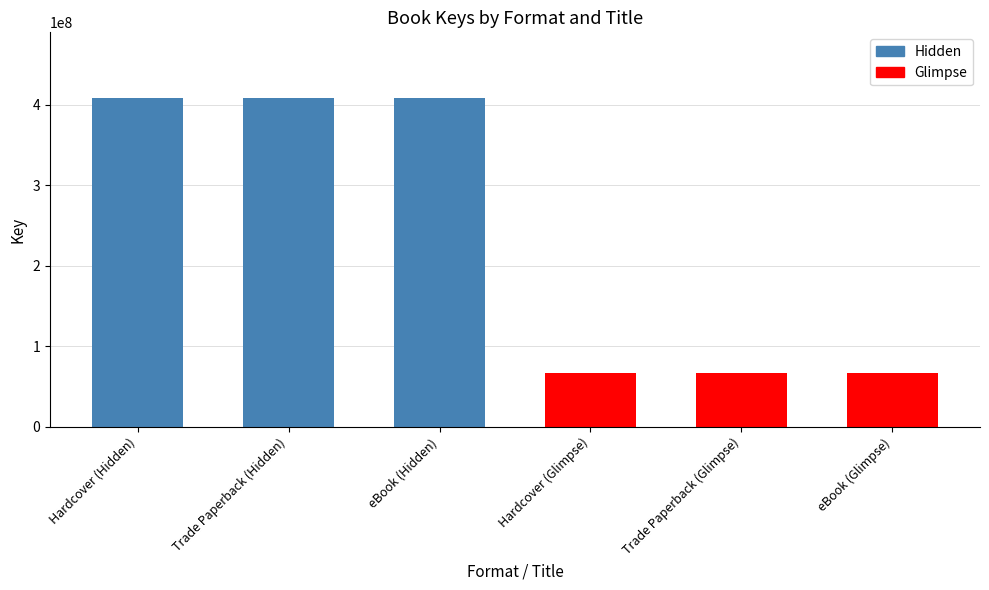

What is the sum of all values?

1423867794